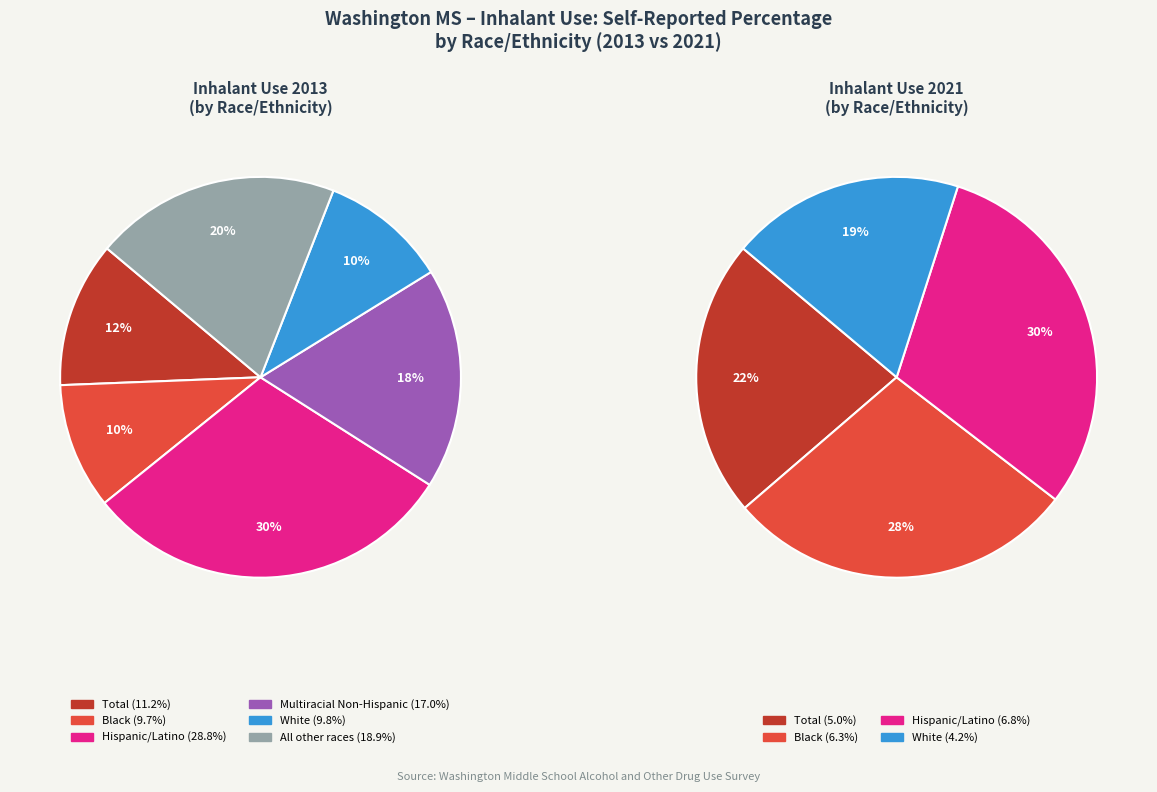

To the nearest percent, what portion does Multiracial Non-Hispanic represent?

18%